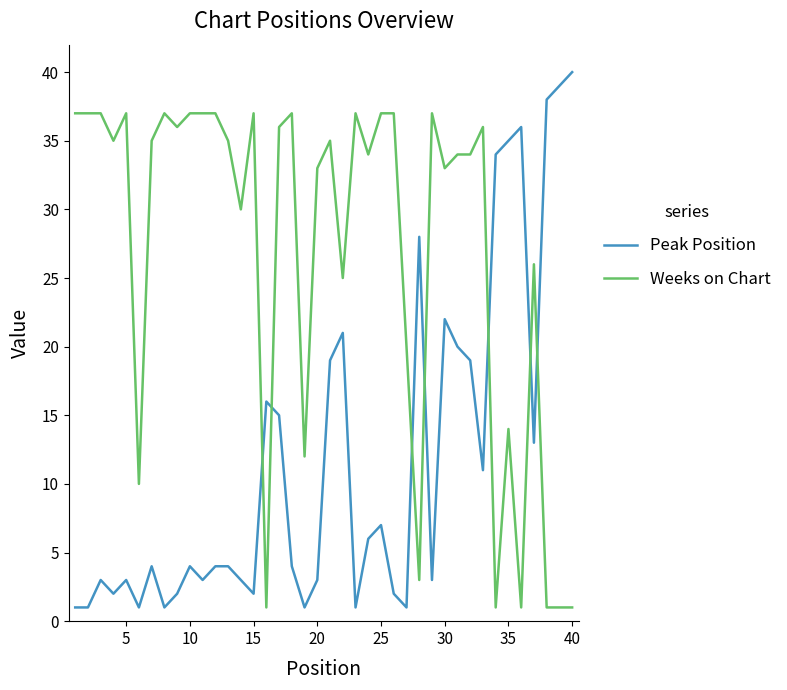

What is the difference between the maximum and minimum values in the Peak Position series?

39